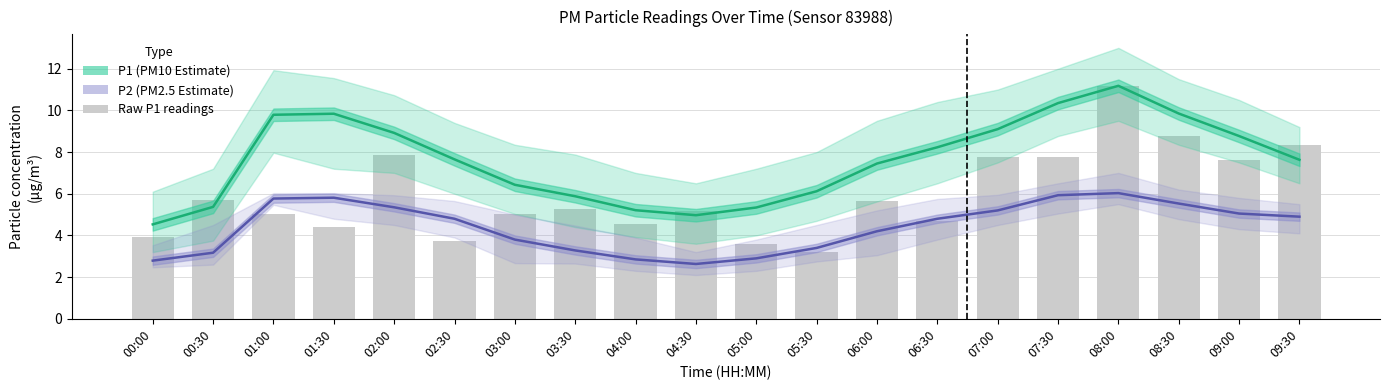

What is the sum of the P2 Estimate values at 01:30 and 02:30?

10.6